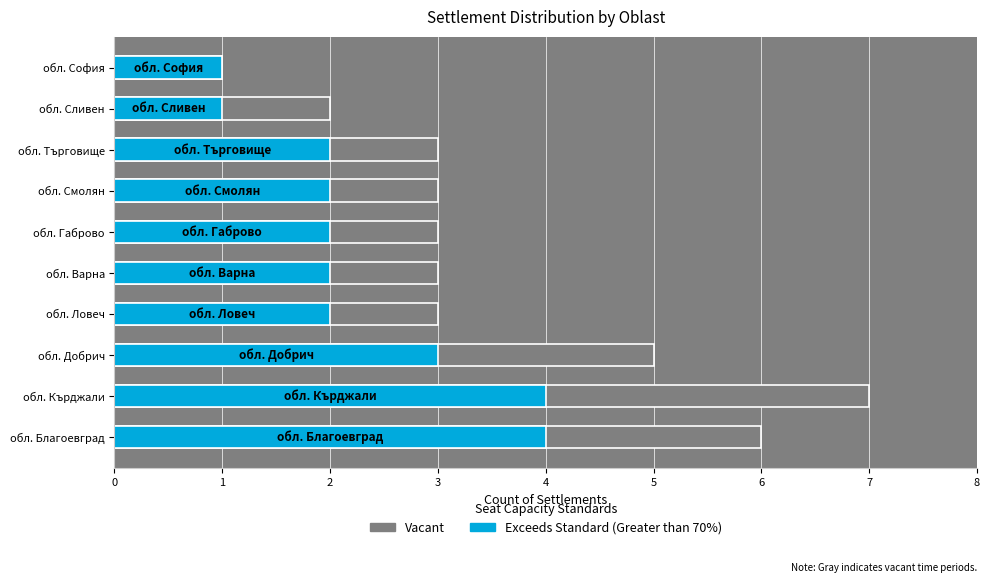

What is the approximate value of Exceeds Standard (Greater than 70%) at обл. Търговище?

2